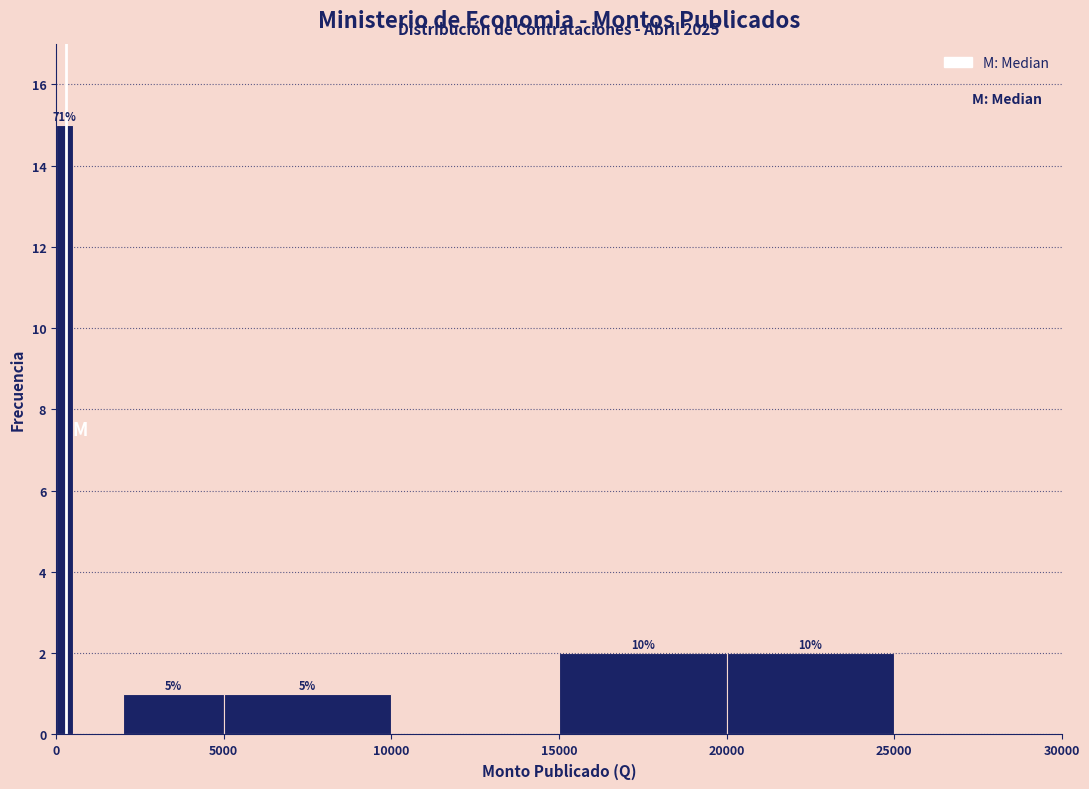

Around what value on the x-axis is the tallest bar? Give the approximate position of its centre, as read against the axis.

500